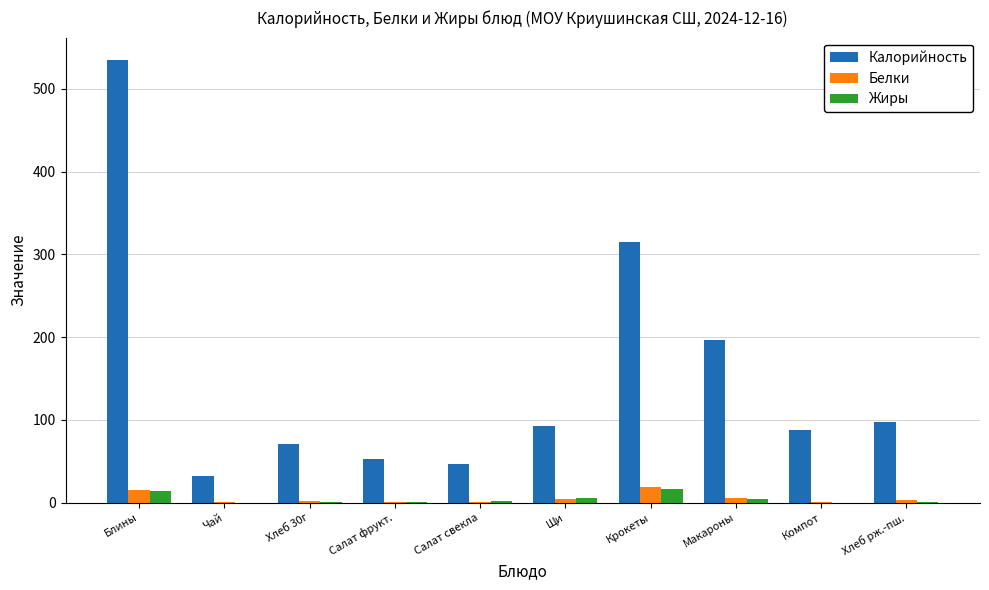

The Калорийность series shows 146.7 at Хлеб рж.-пш.. True or false?

False